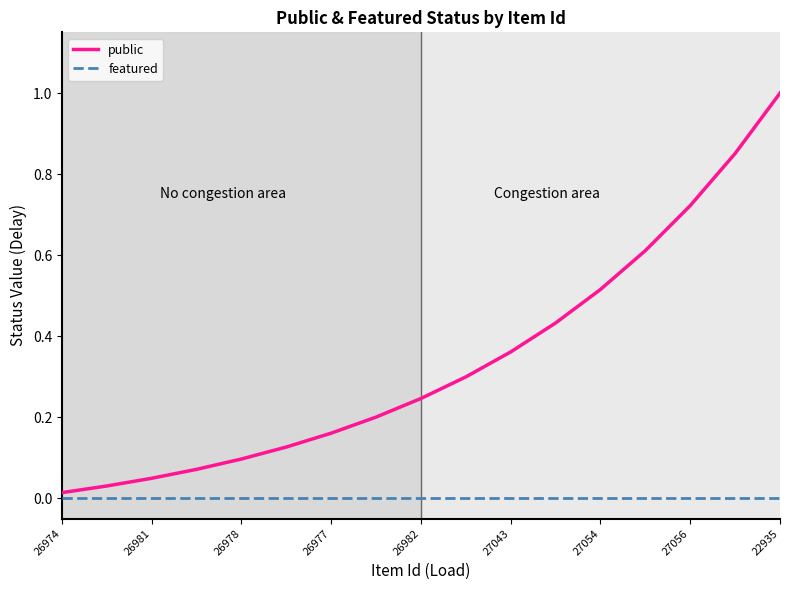

Which series has the largest total across all categories?

public